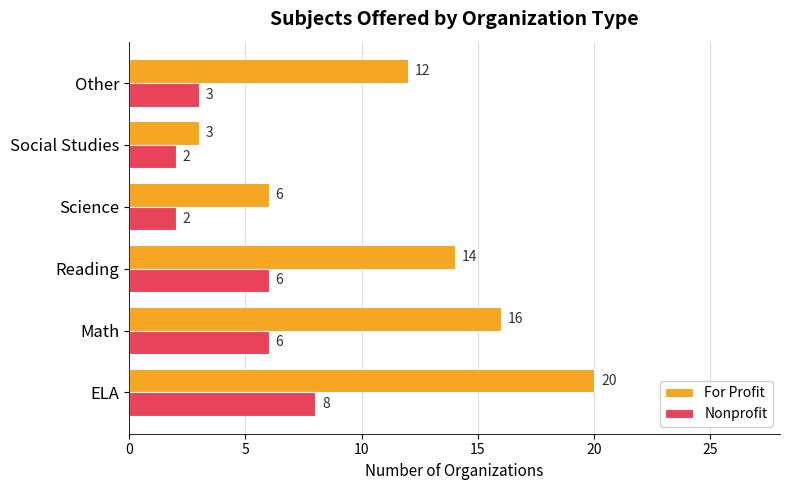

List the series in order of their overall mean, lowest first.

Nonprofit, For Profit